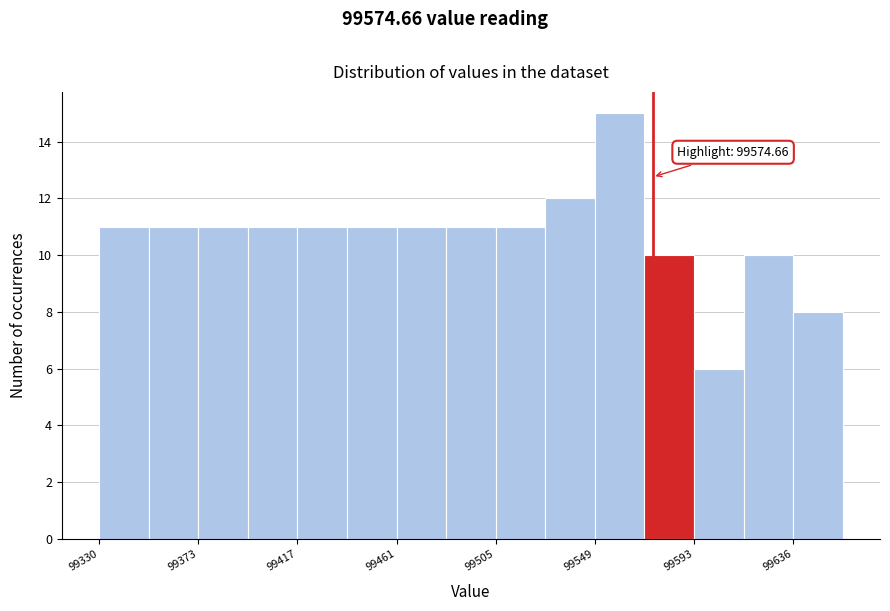

Which range on the x-axis has the tallest bar?

99550 to 99570